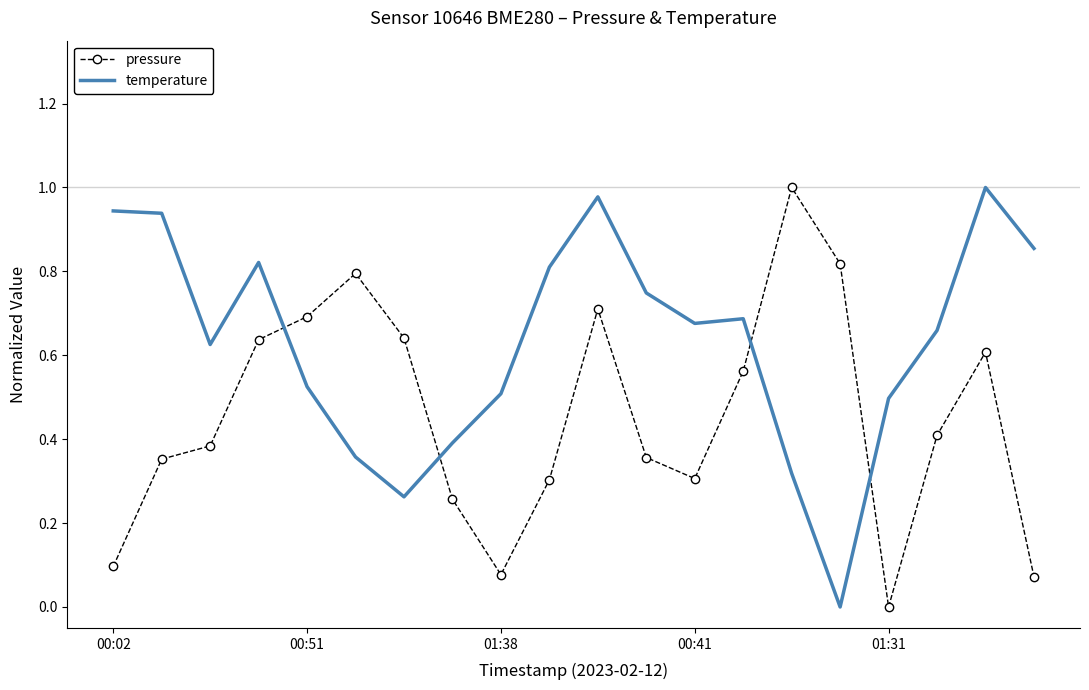

Rank the series by their average value, from highest to lowest.

temperature, pressure